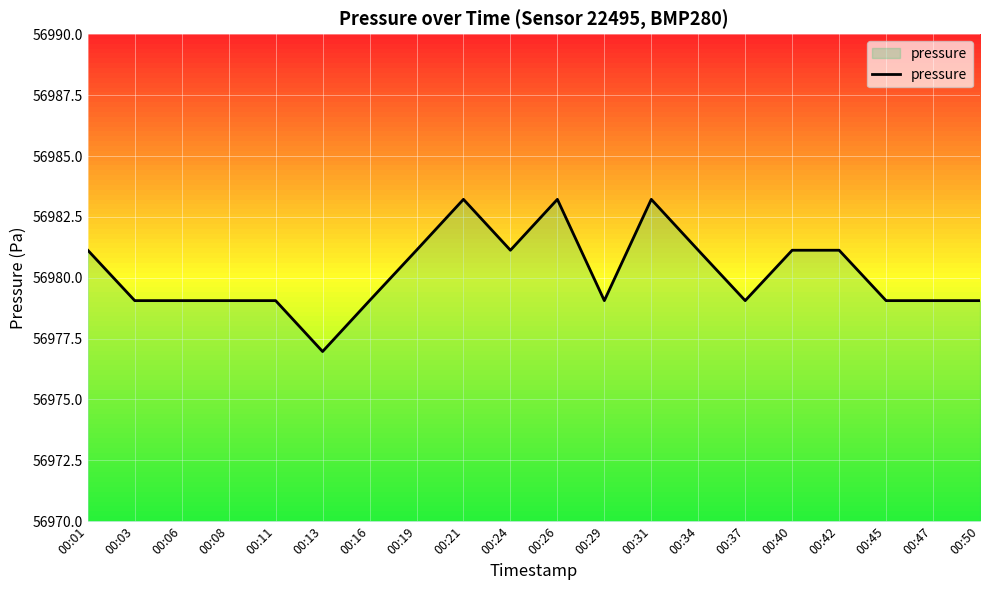

Is it true that the value at 00:29 is 56979.1?

True